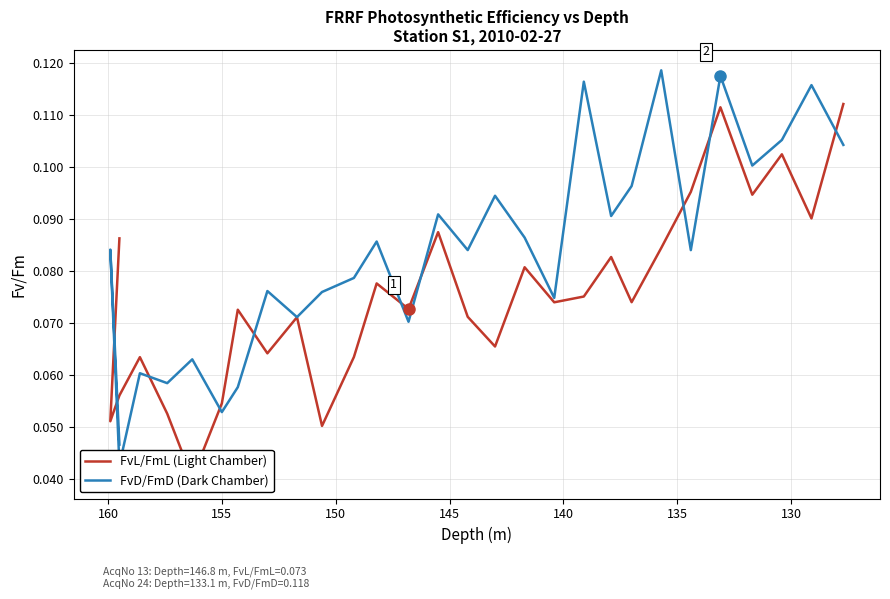

The FvD/FmD (Dark Chamber) series shows 0.1 at 26. True or false?

False